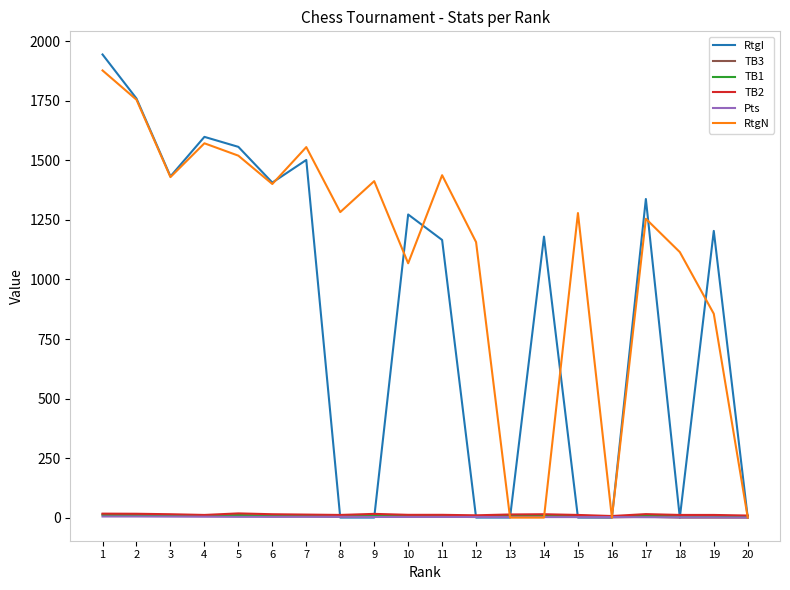

Count the number of categories in the chart.

20